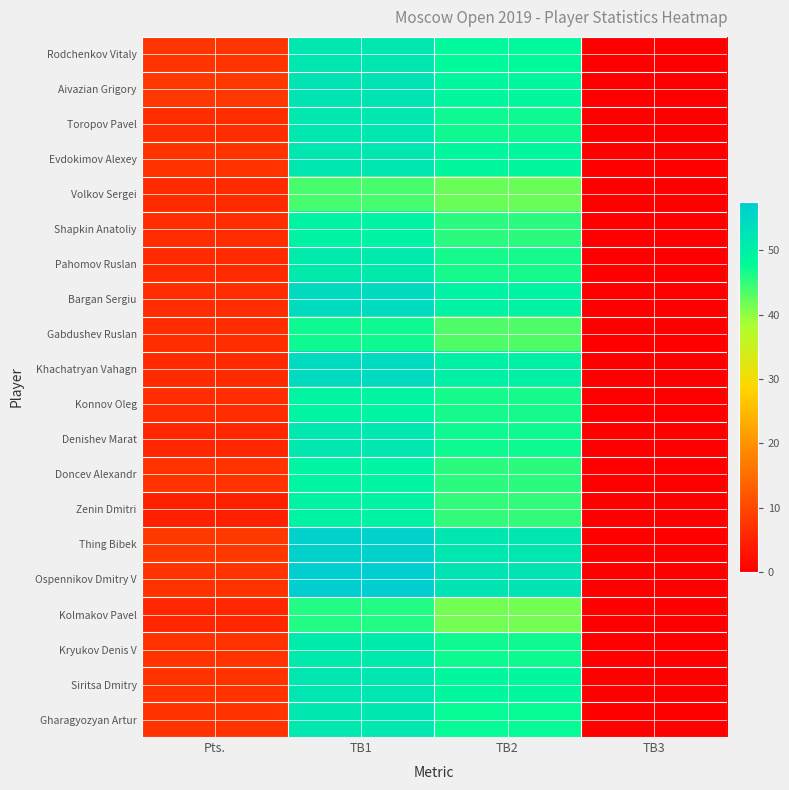

At which label does Rodchenkov Vitaly reach its minimum?

TB3